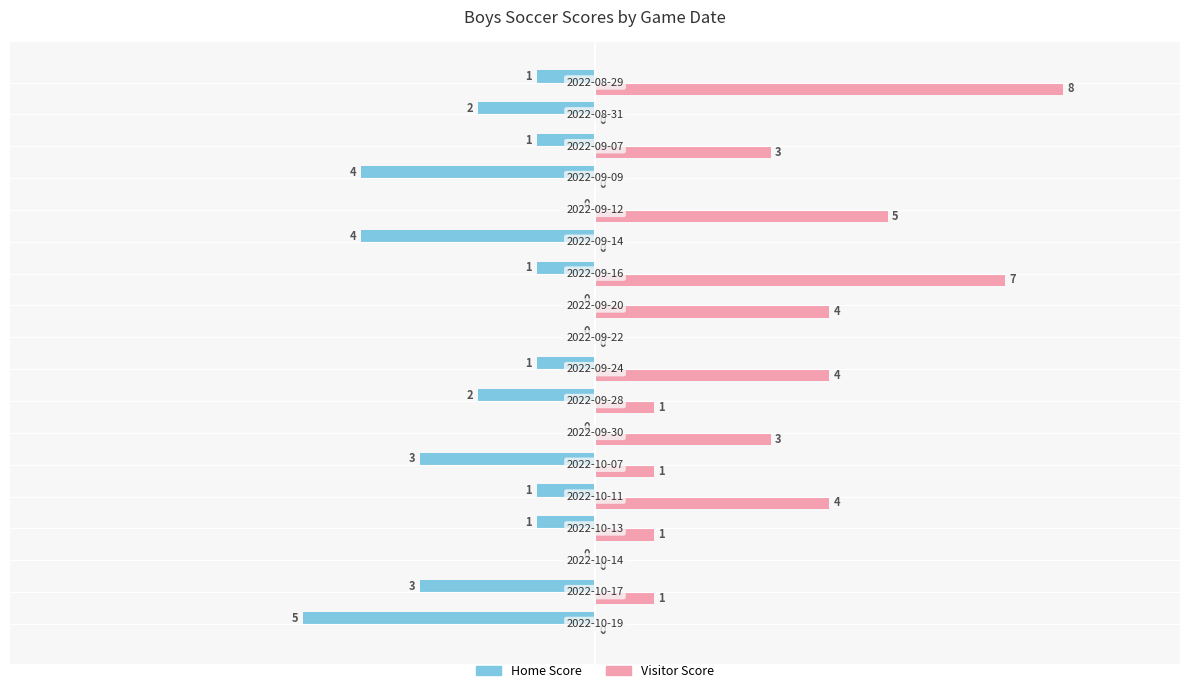

What is the highest value of the Visitor Score series?

8